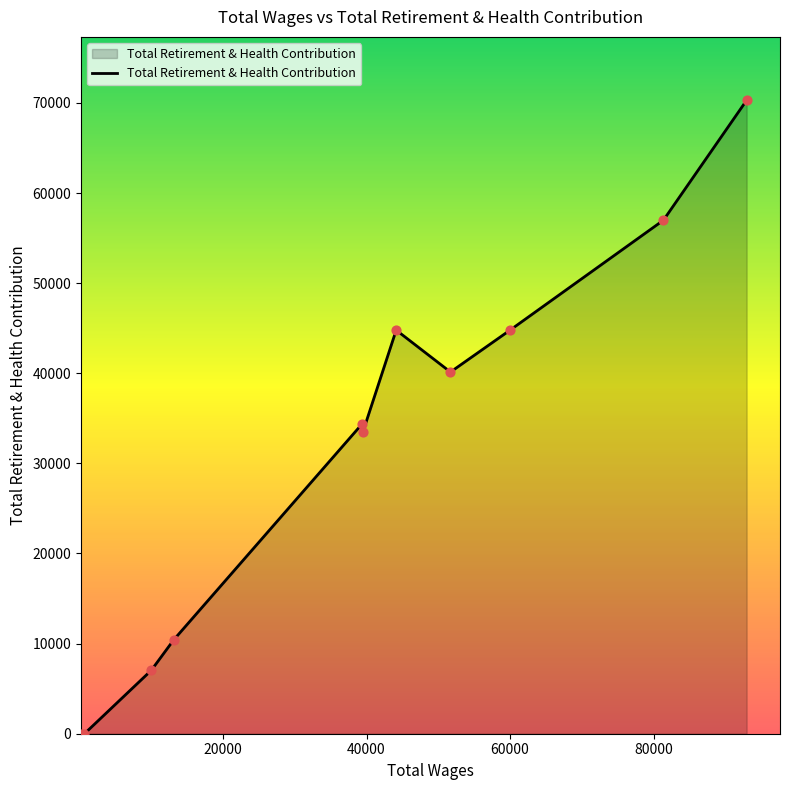

What is the maximum value shown in the chart?

70295